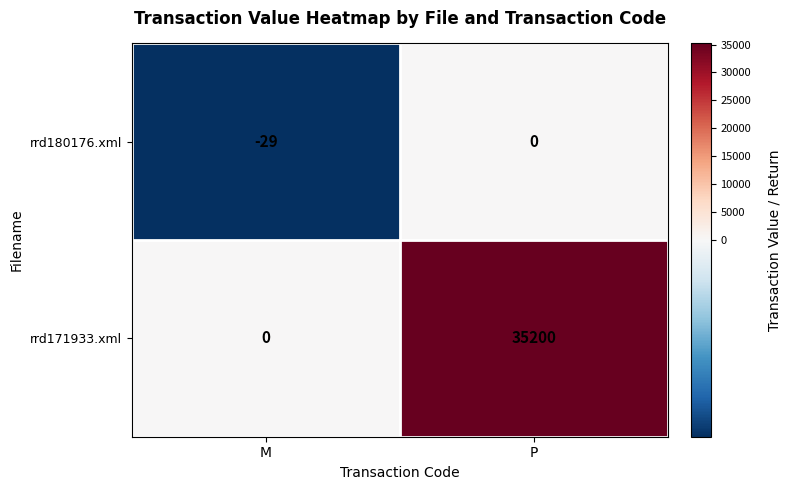

How many positive values does the rrd171933.xml series have?

1